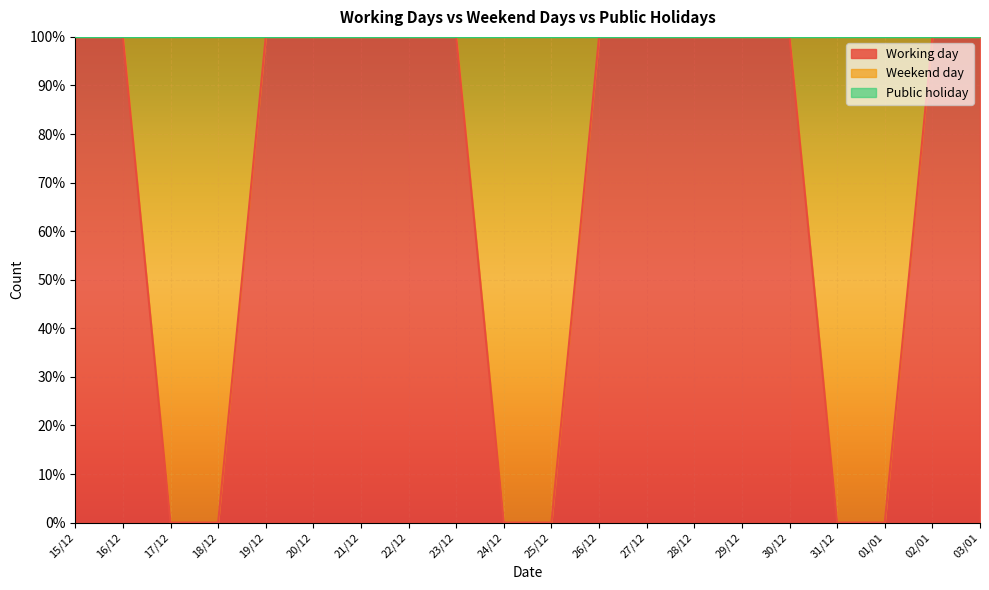

Rank the series by their maximum value, from highest to lowest.

Working day, Weekend day, Public holiday